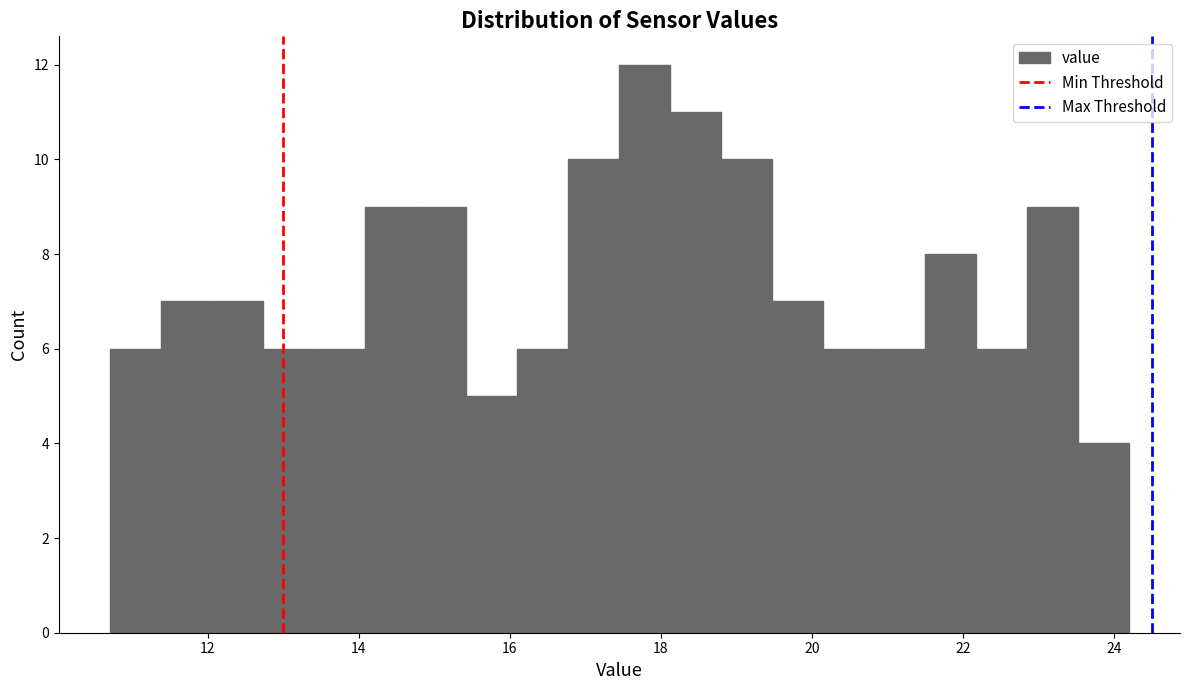

Read against the x-axis, roughly where is the centre of the tallest bar?

17.8